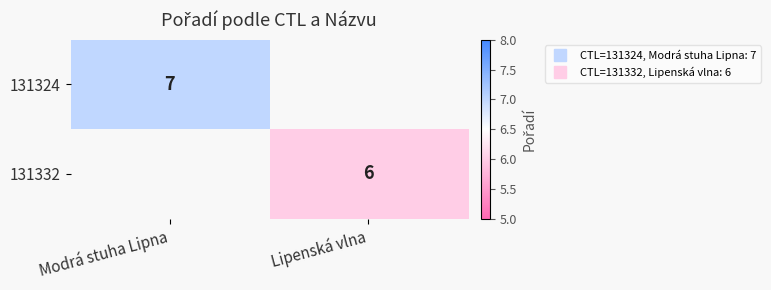

The 131332 series shows 10.1 at Lipenská vlna. True or false?

False